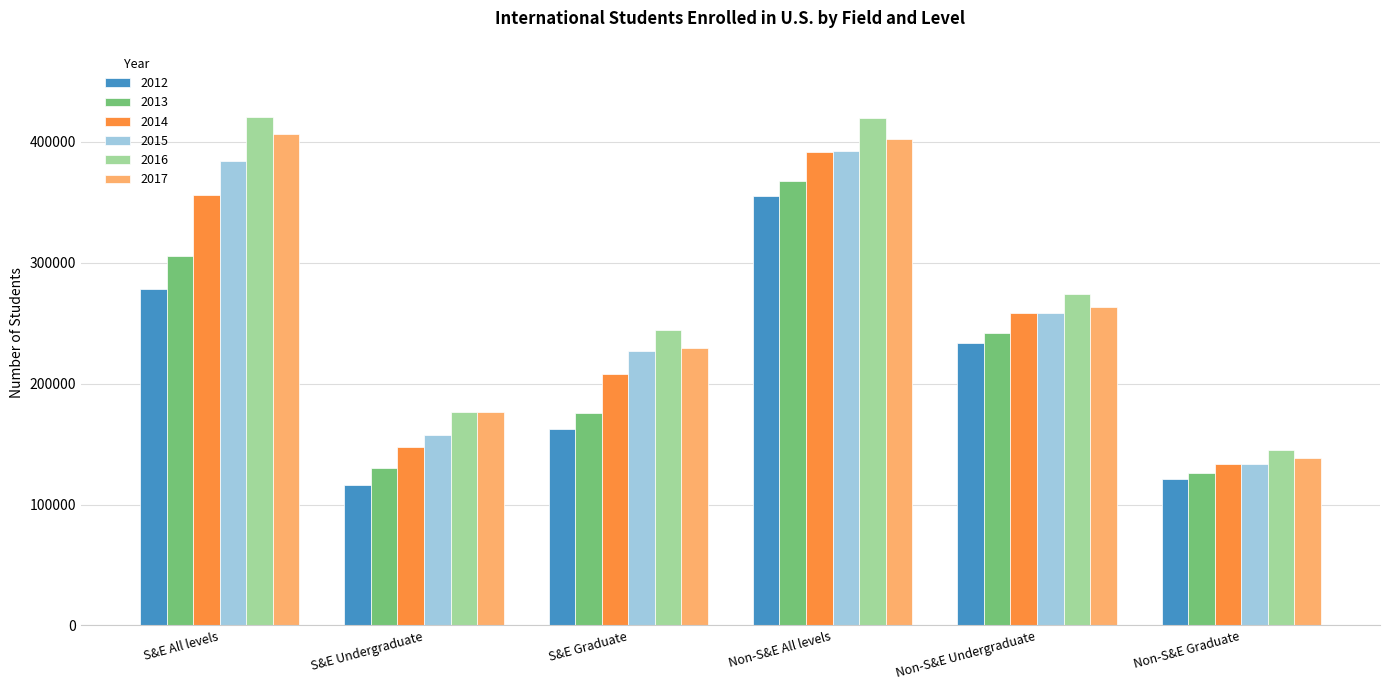

Does the chart contain stacked bars?

No